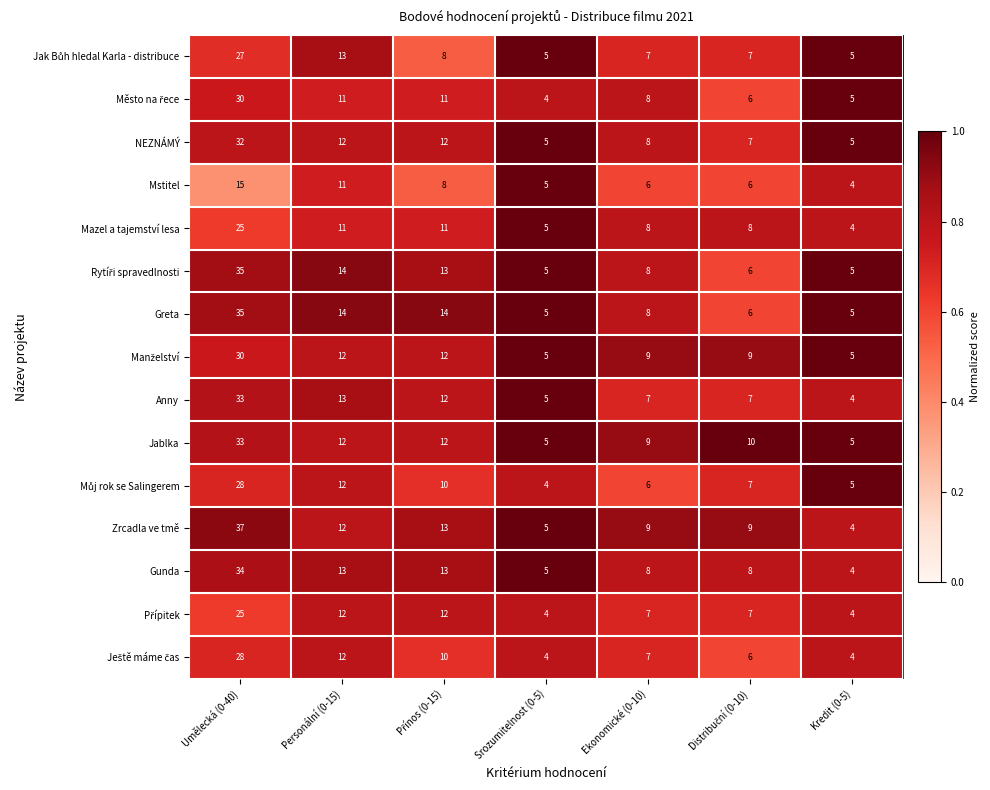

Which category has the highest value across all series?

Umělecká (0-40)